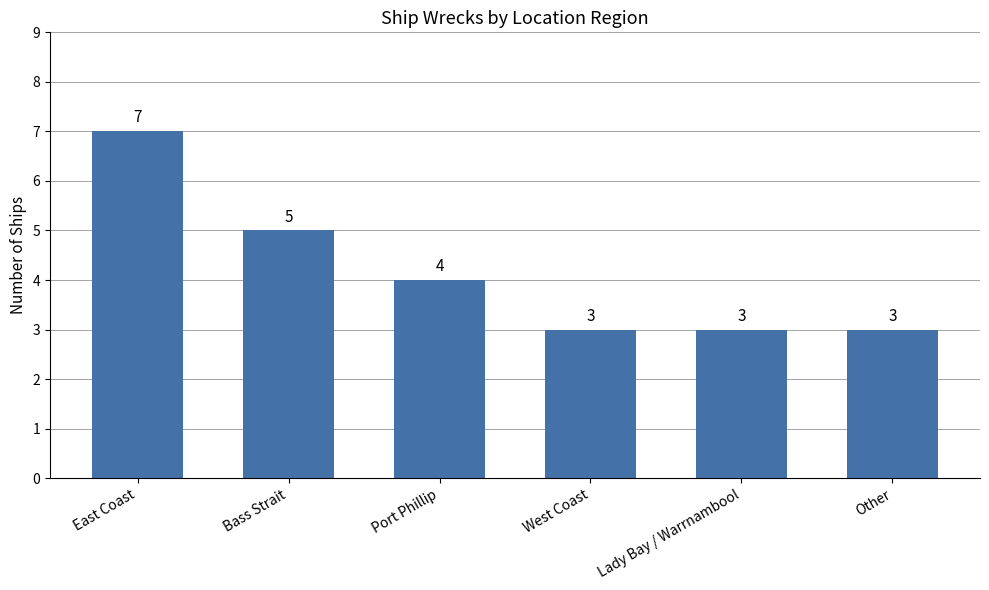

How many distinct data groups are displayed?

1